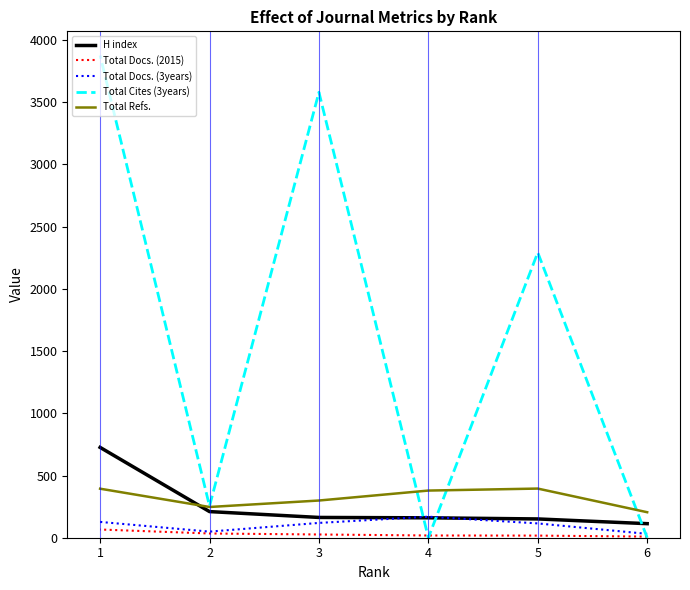

List the series in order of their peak value, highest first.

Total Cites (3years), H index, Total Refs., Total Docs. (3years), Total Docs. (2015)